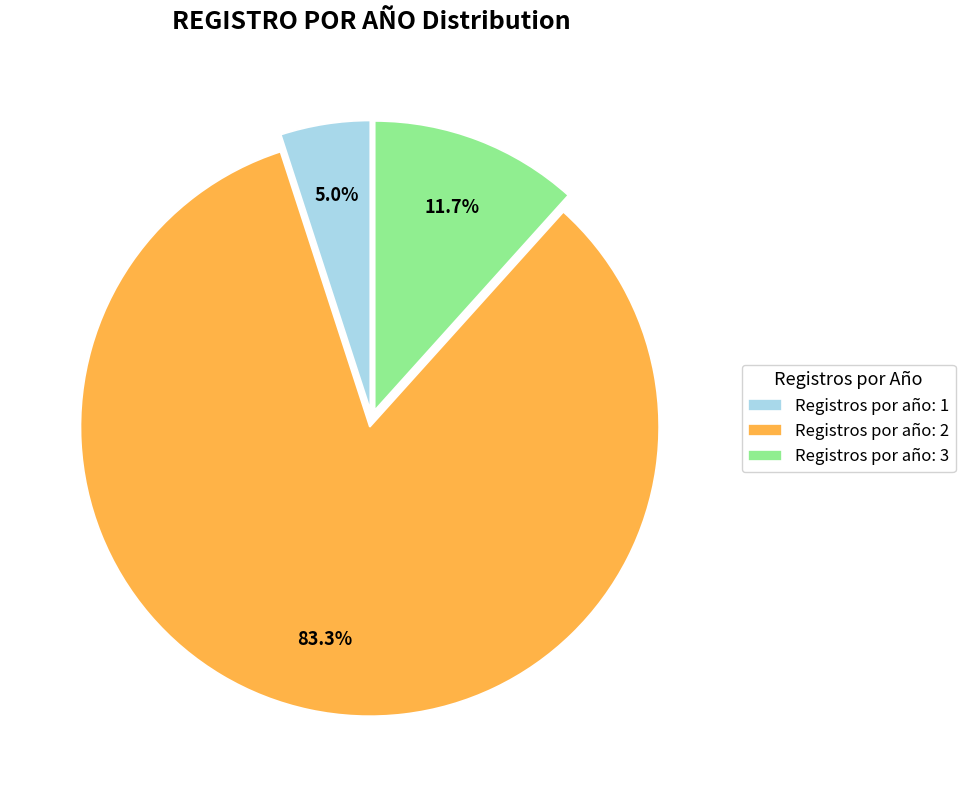

Does Registros por año: 2 represent more than half of the total?

Yes